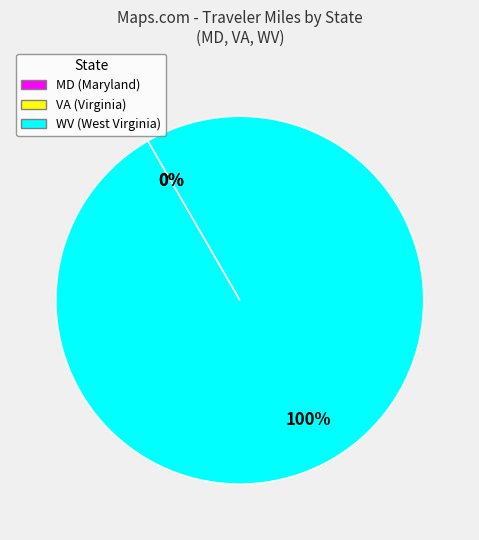

Is it true that WV (West Virginia) is 100% of the pie?

True